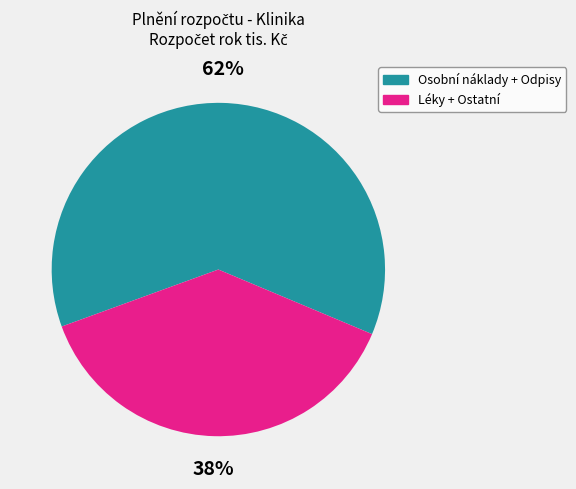

What is the smallest slice in the pie chart?

Léky + Ostatní